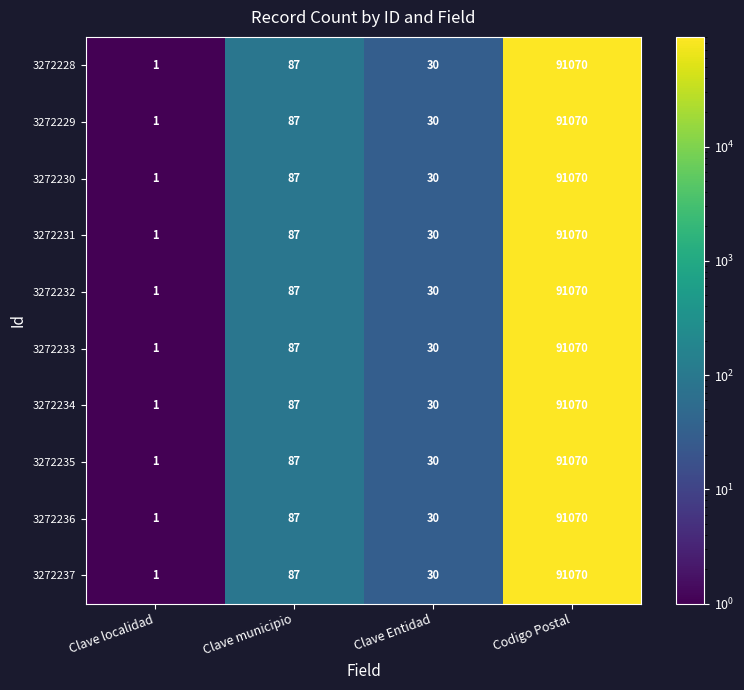

Rank the categories by 3272228 value from lowest to highest.

Clave localidad, Clave Entidad, Clave municipio, Codigo Postal